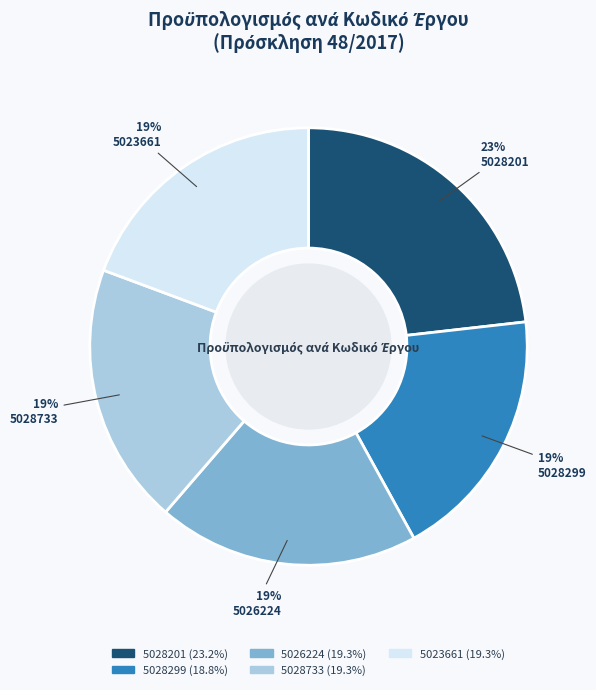

Is it true that 5028201 is 37% of the pie?

False